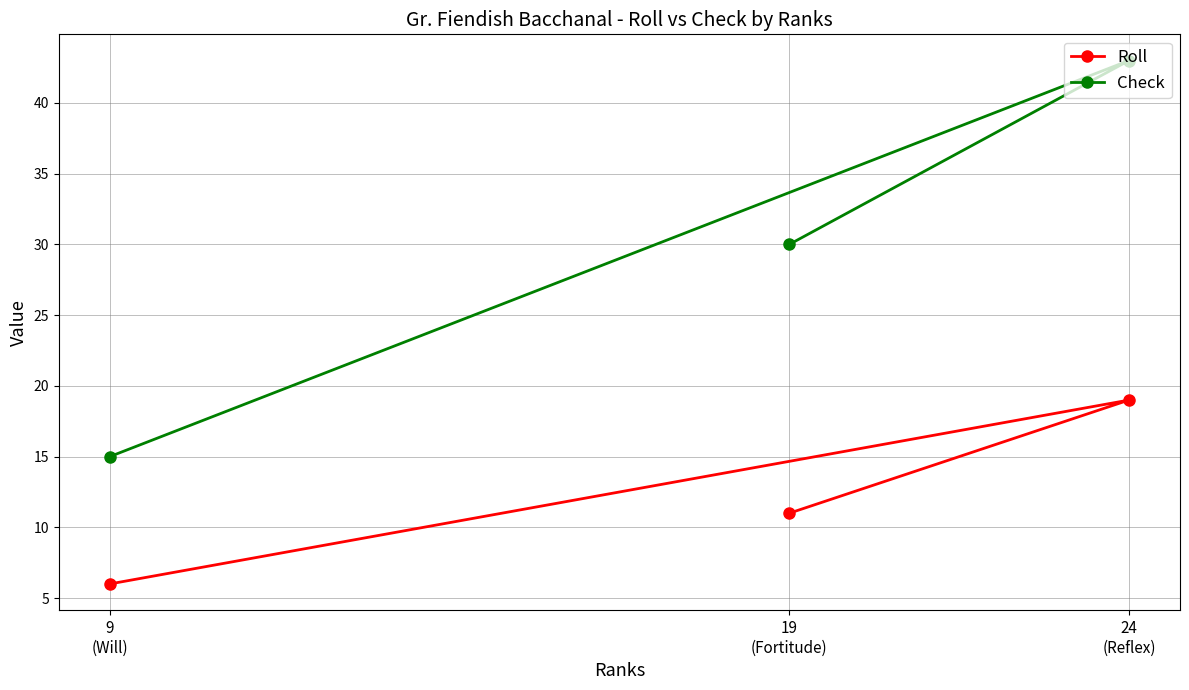

What is the difference between the second highest and minimum values in the Check series?

15